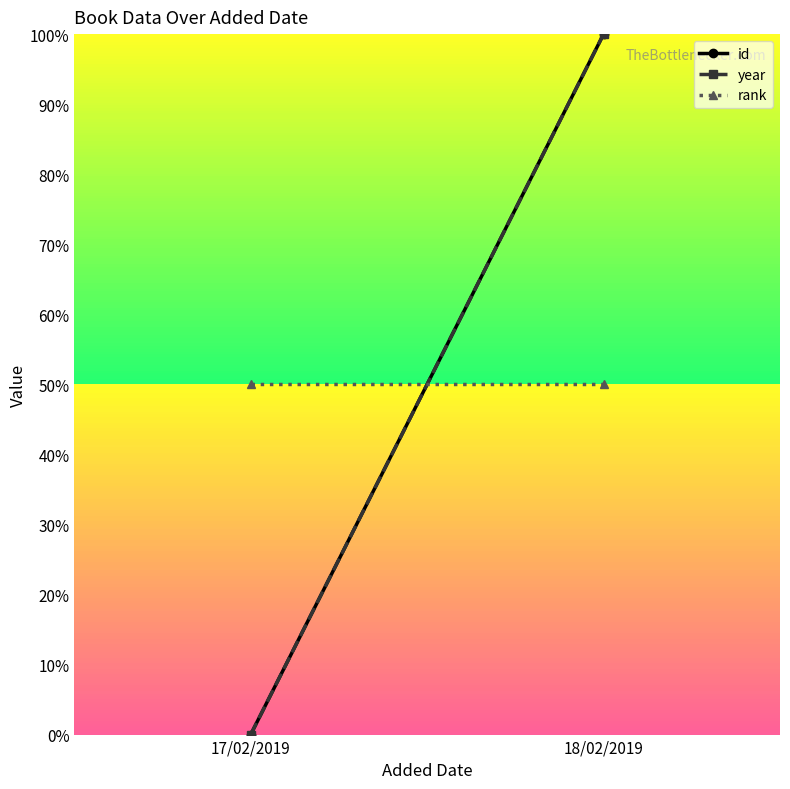

What is the difference between the maximum and minimum values in the id series?

1.0